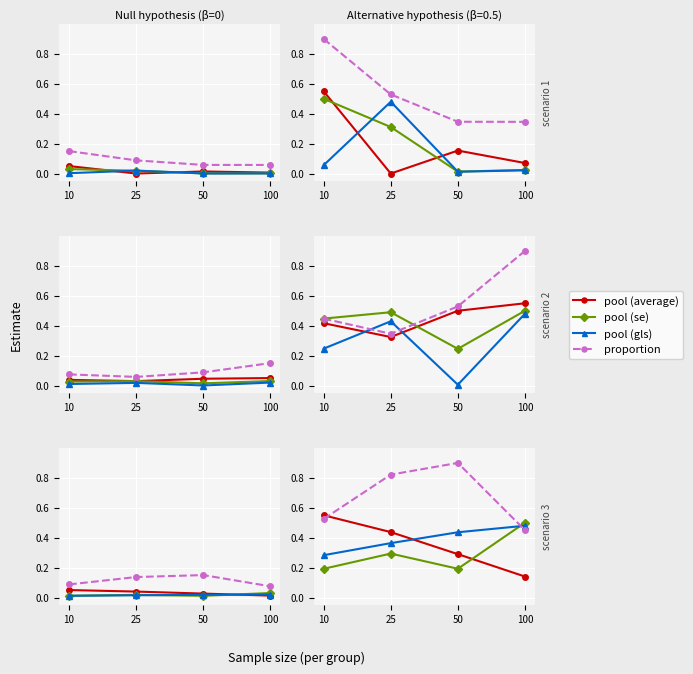

What is the difference between the maximum and minimum values in the pool (average) series?

0.4